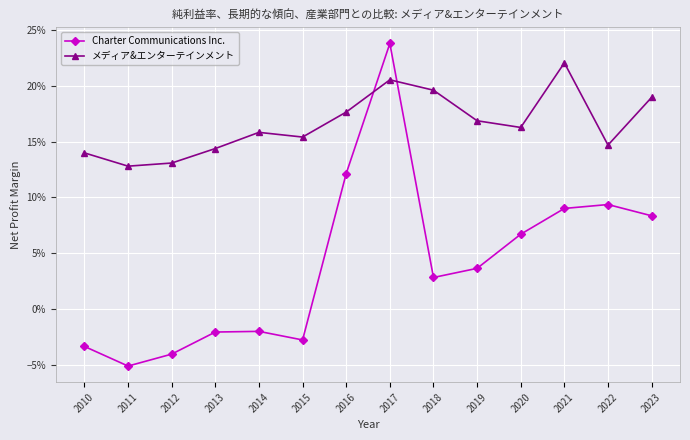

What are all the series names shown in the legend?

Charter Communications Inc., メディア&エンターテインメント